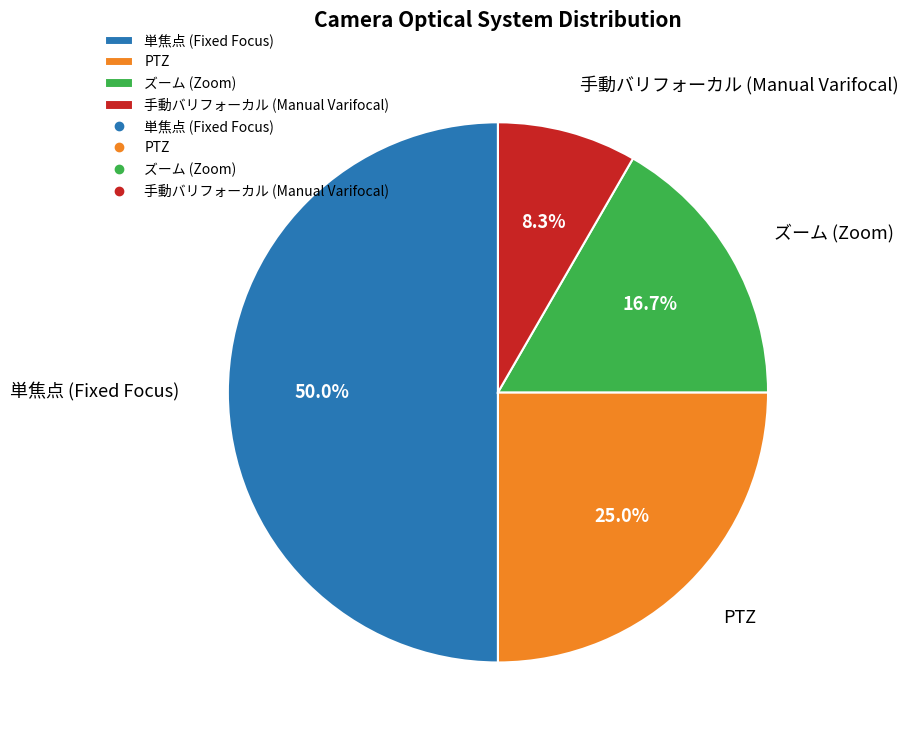

What is the smallest slice in the pie chart?

手動バリフォーカル (Manual Varifocal)